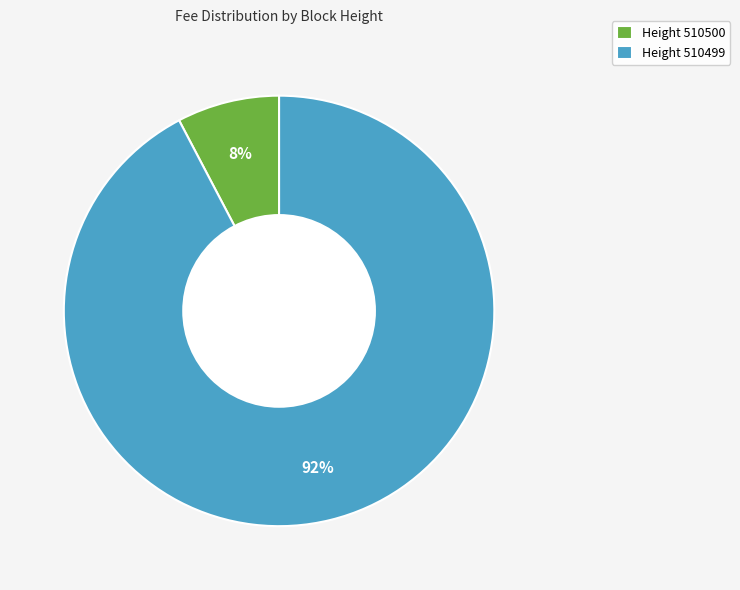

Is there a majority slice in this chart?

Yes